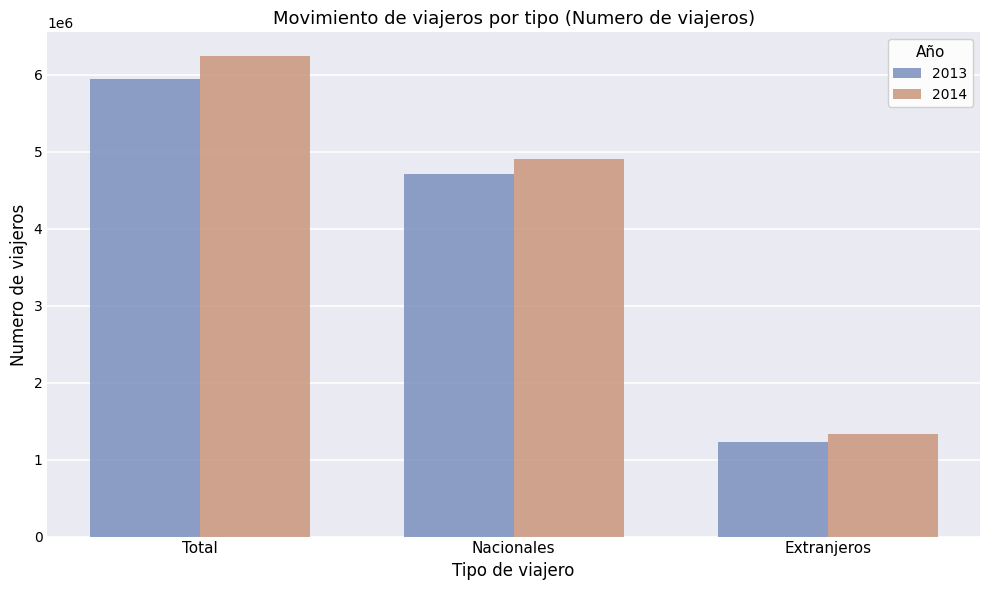

How many categories are shown in the chart?

3